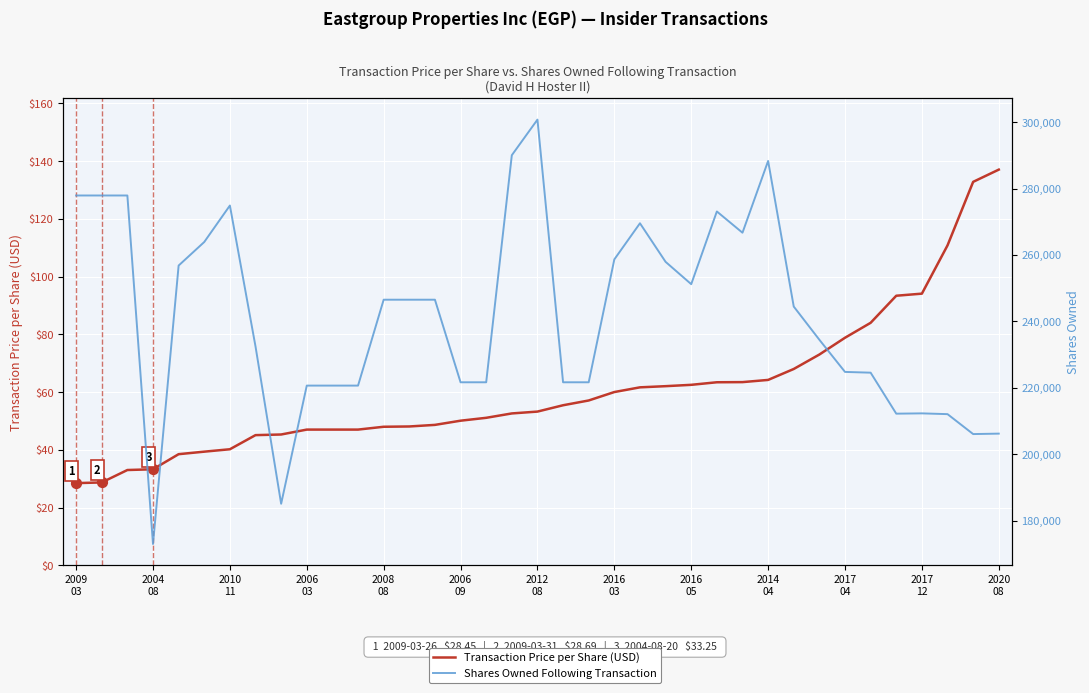

Is the value of Transaction Price per Share (USD) at 2009 03 greater than the value of Shares Owned Following Transaction at 2004 08?

No